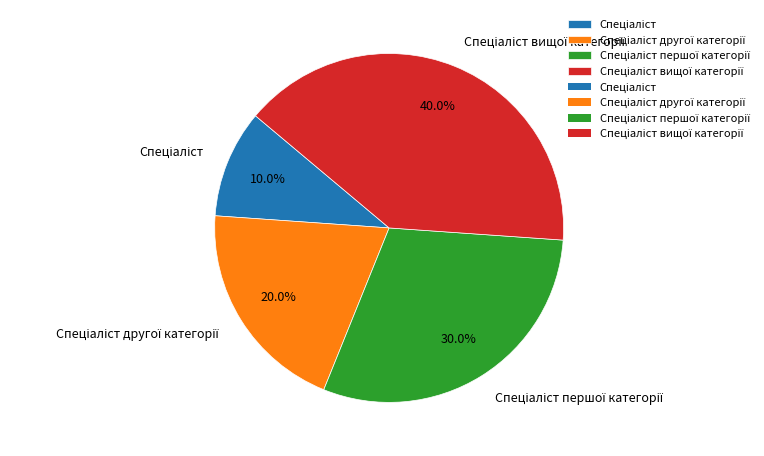

Is there any slice that represents more than half of the pie?

No